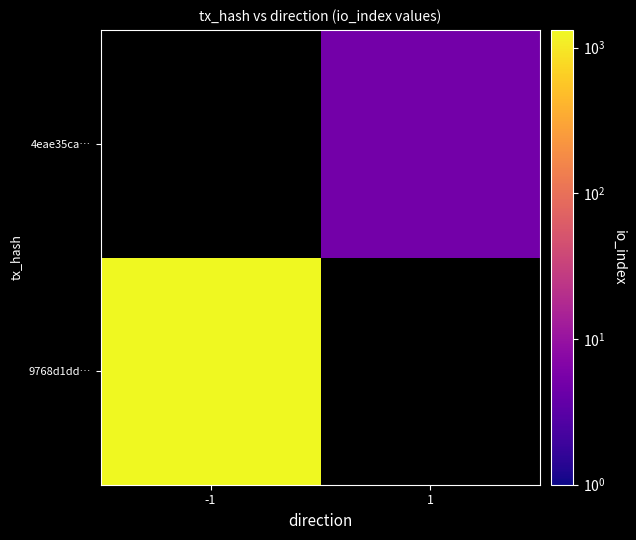

Read the 9768d1dd… value at -1.

1325.0